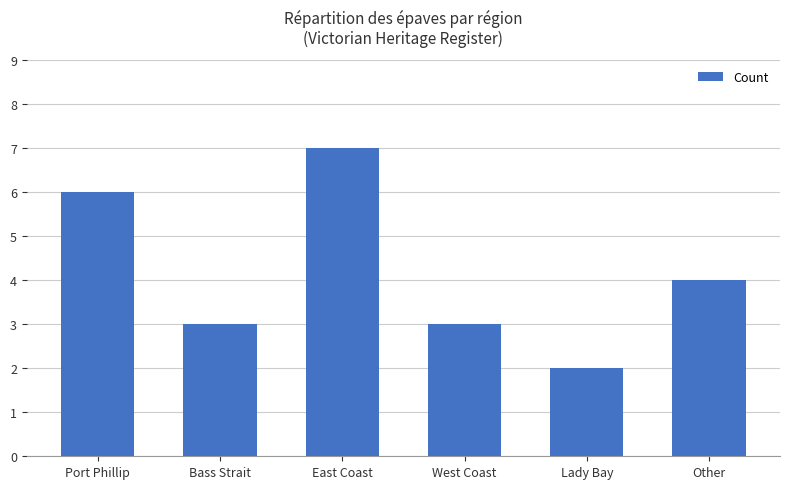

Reading left to right, what are all the values shown in this chart?

6	3	7	3	2	4